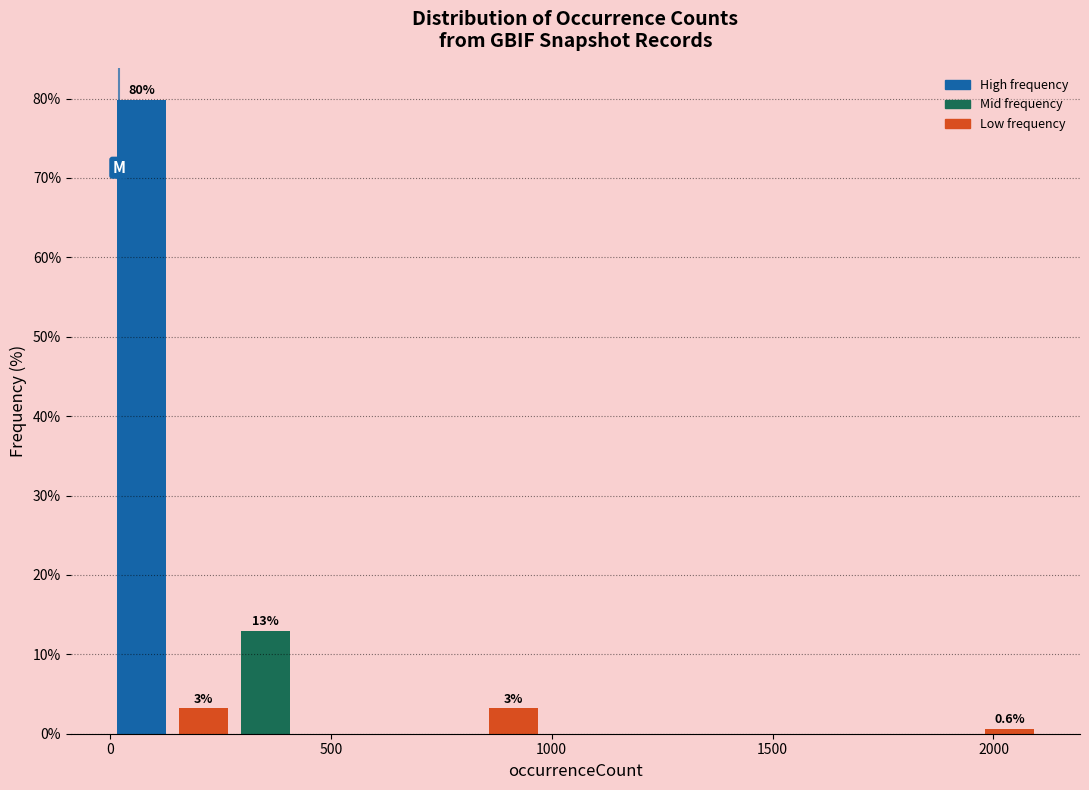

Around what value on the x-axis is the tallest bar? Give the approximate position of its centre, as read against the axis.

50